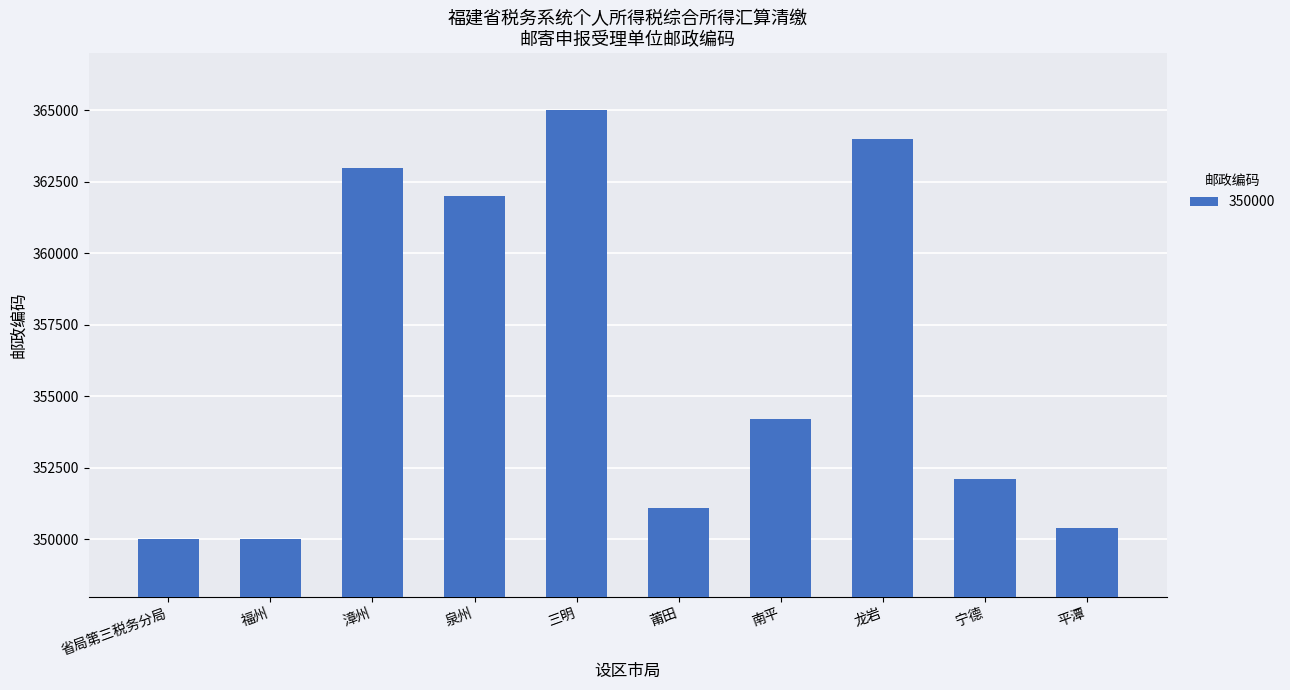

What is the average value?

356181